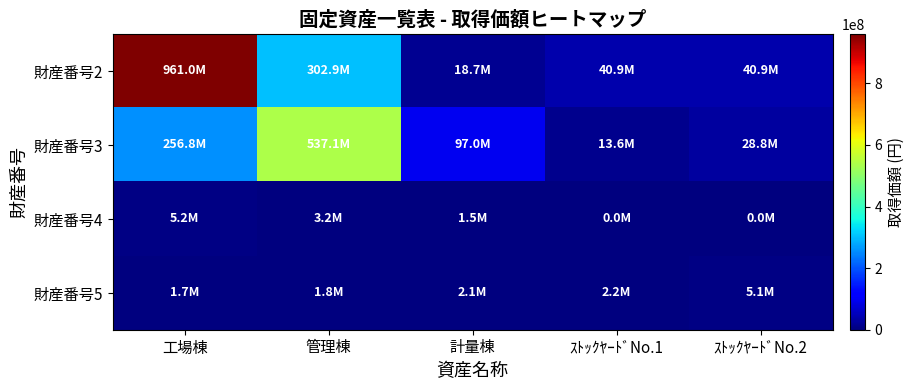

Which series has the largest range (max minus min)?

財産番号2